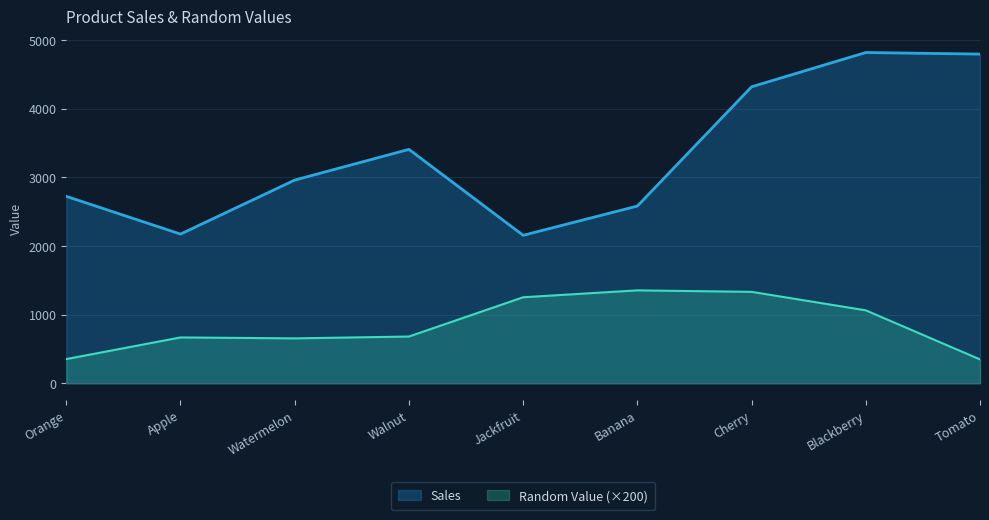

What is the total value across all series at Blackberry?

5877.0